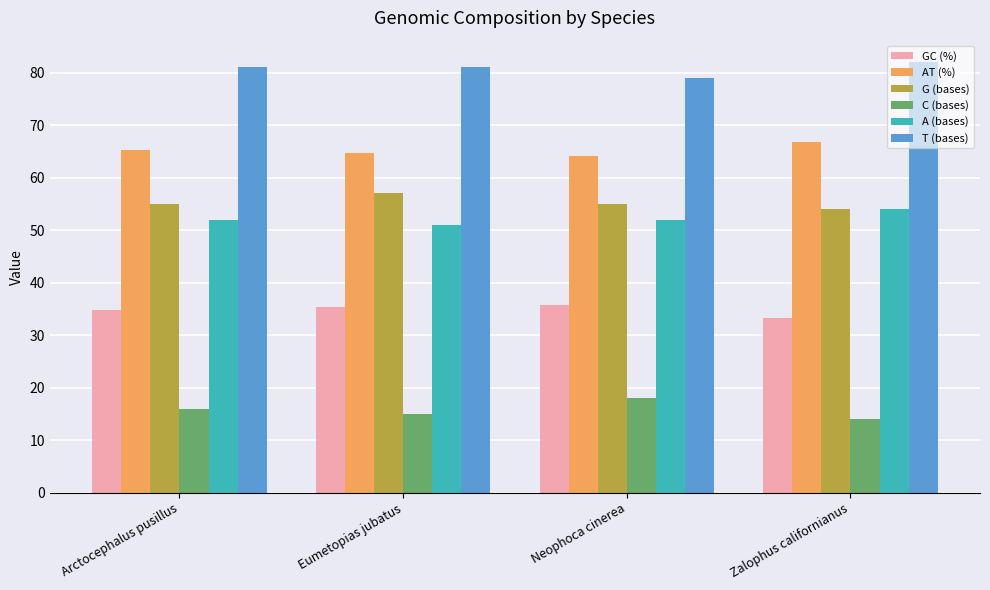

What is the average value of the C (bases) series?

15.8